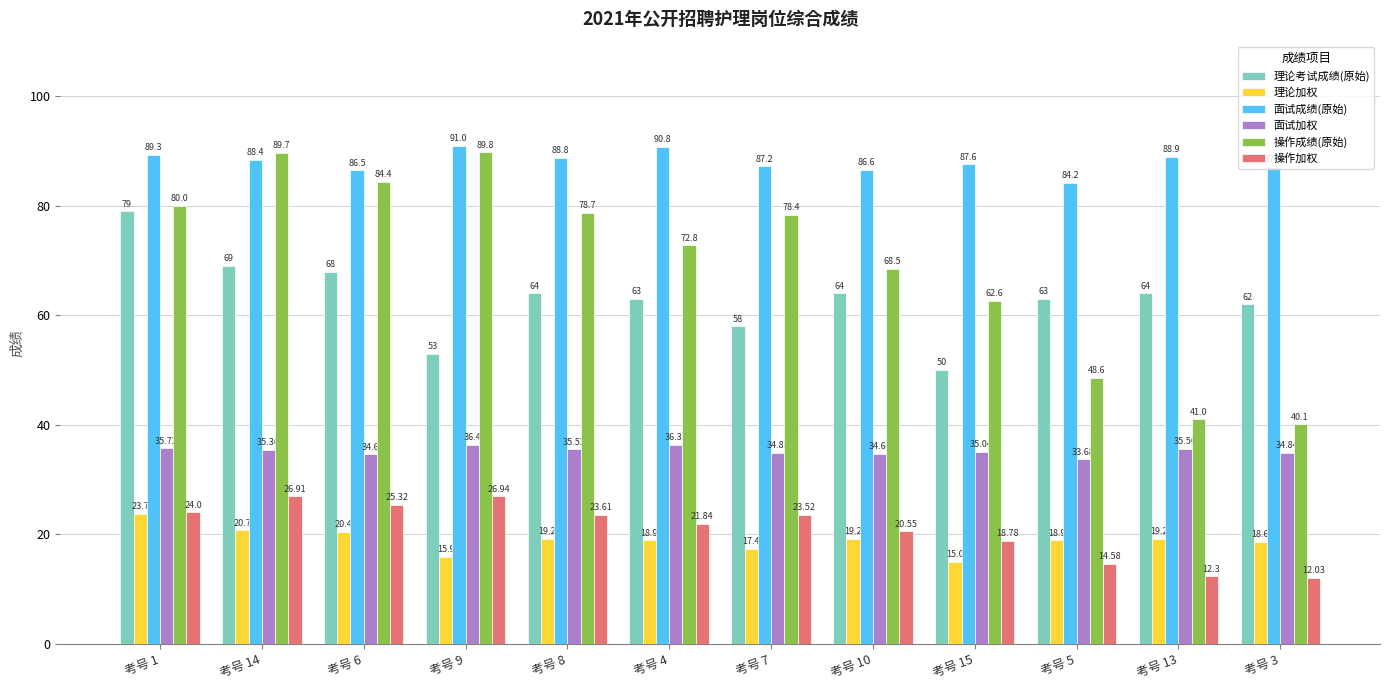

At which category is the sum across all series the highest?

考号 1